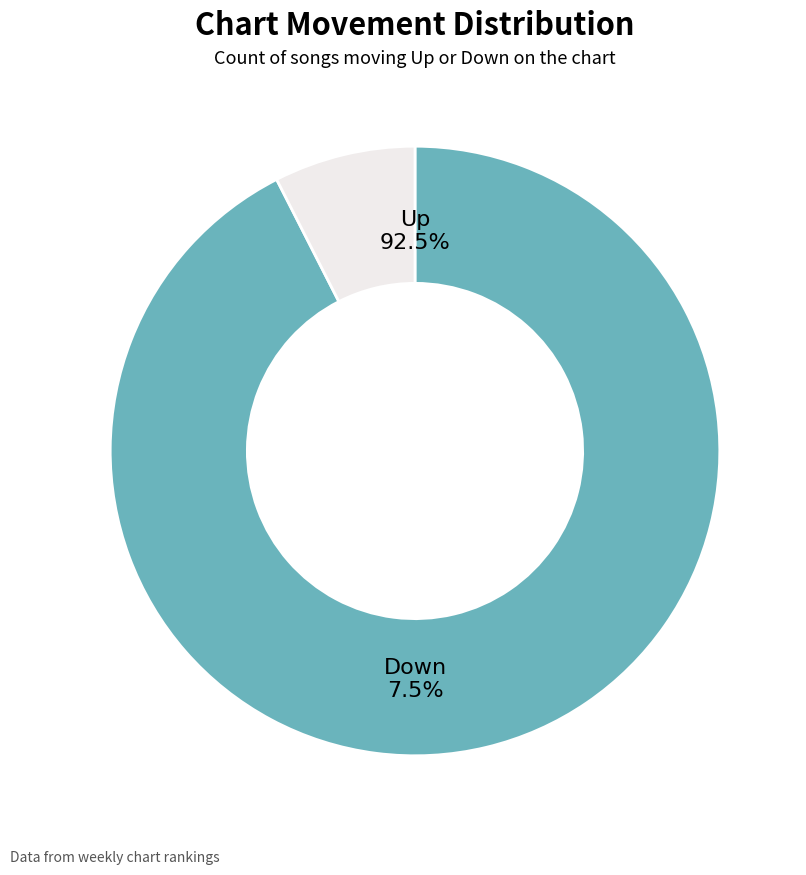

What is the smallest slice in the pie chart?

down